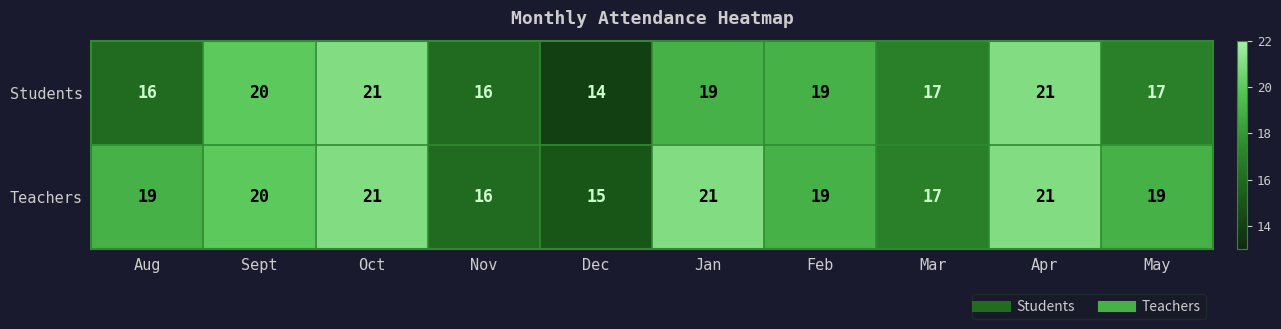

The value of Students at Oct is 21. True or false?

True